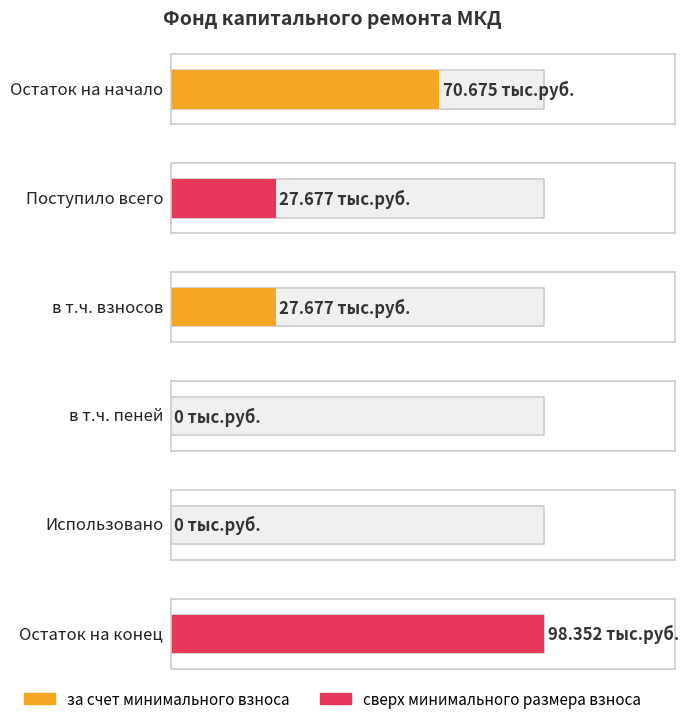

What is the difference between the highest and lowest values at Остаток на начало?

70.7